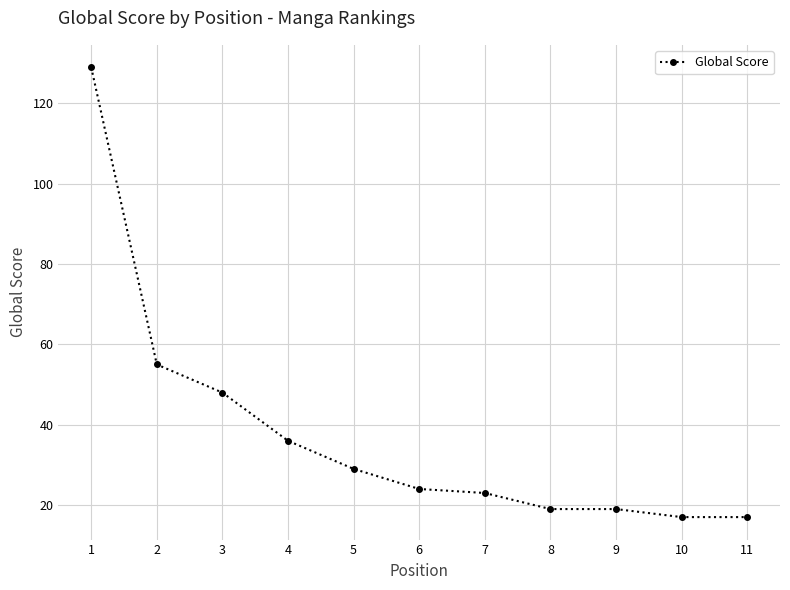

The chart shows a value of 13 at 8. True or false?

False